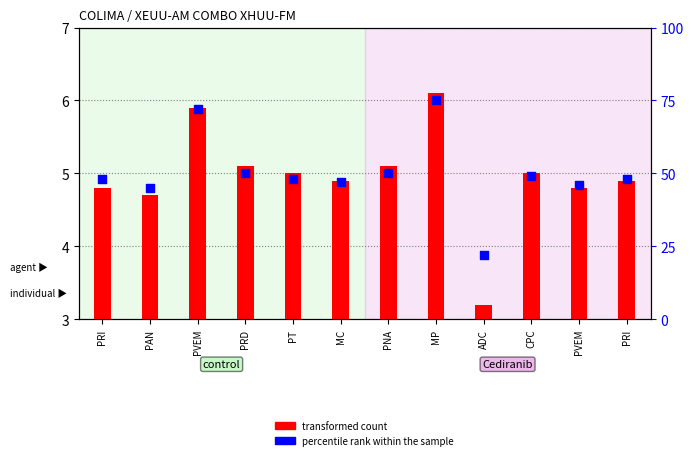

What is the total value across all series at PNA?

10.1